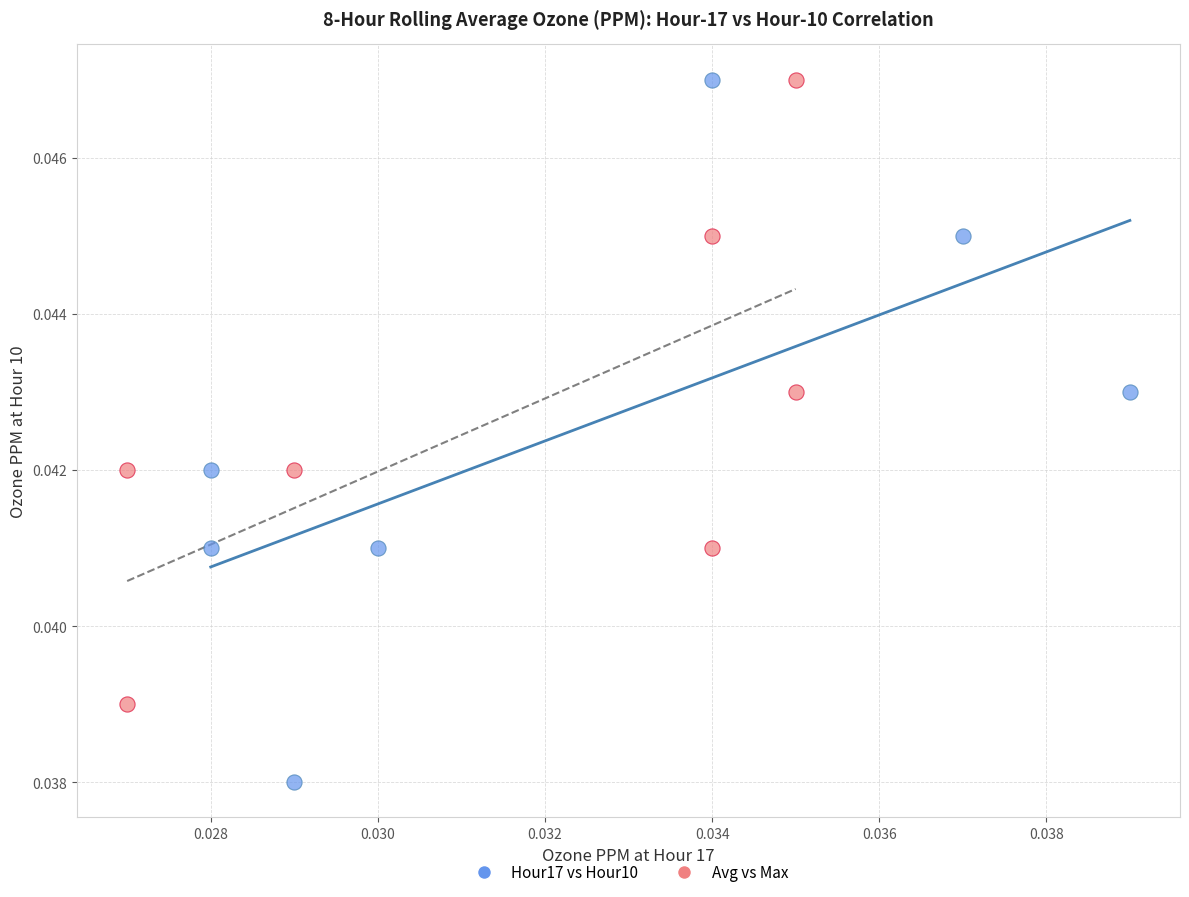

Which series has the largest Y range (max minus min)?

Hour17 vs Hour10